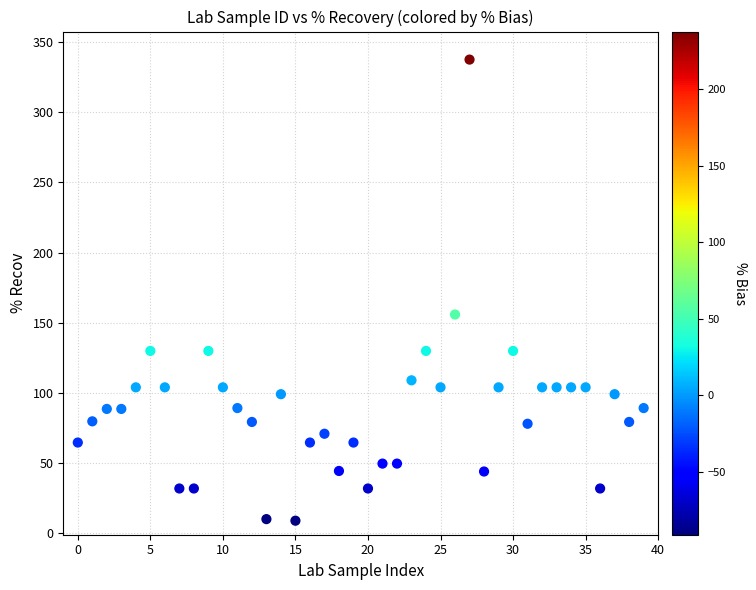

What Y value in the scatter plot is closest to 173?

155.8